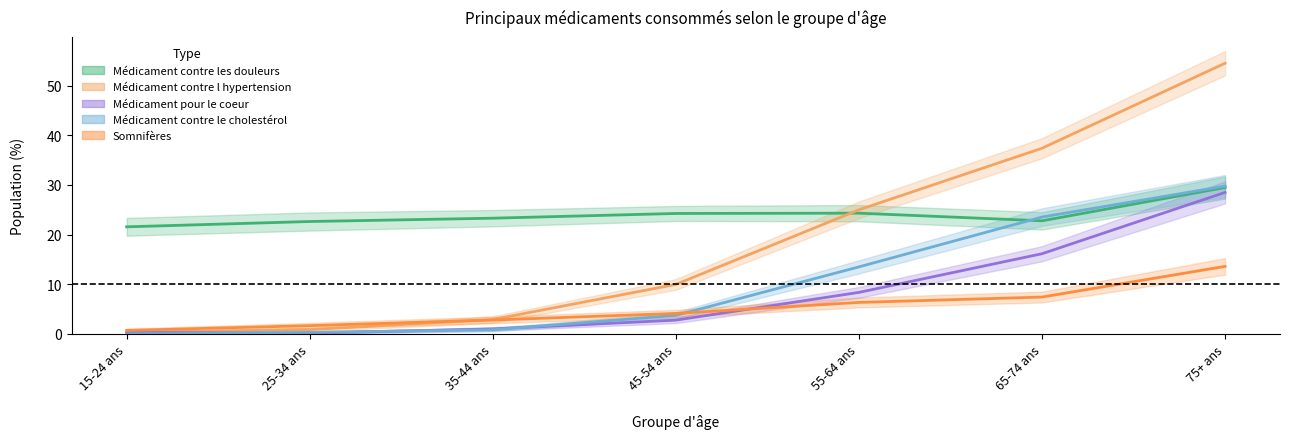

How many distinct data groups are displayed?

5